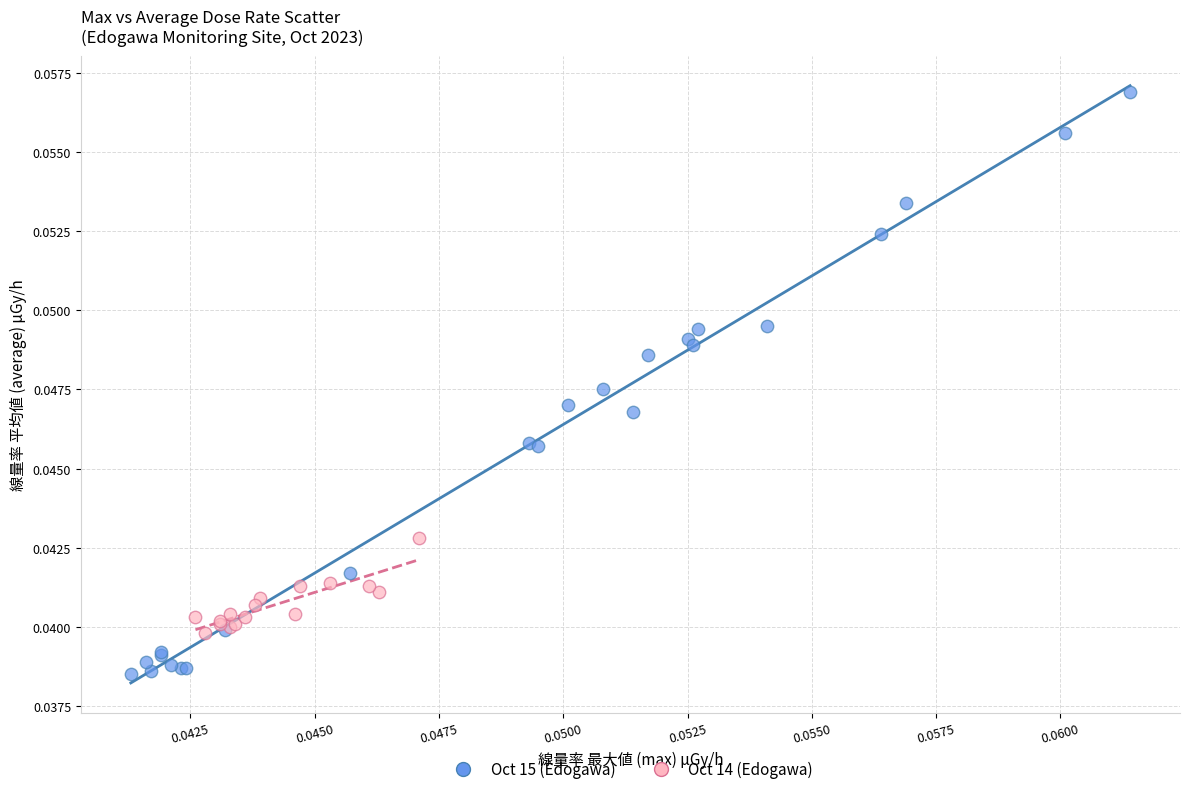

Which series has the largest Y range (max minus min)?

Oct 15 (Edogawa)